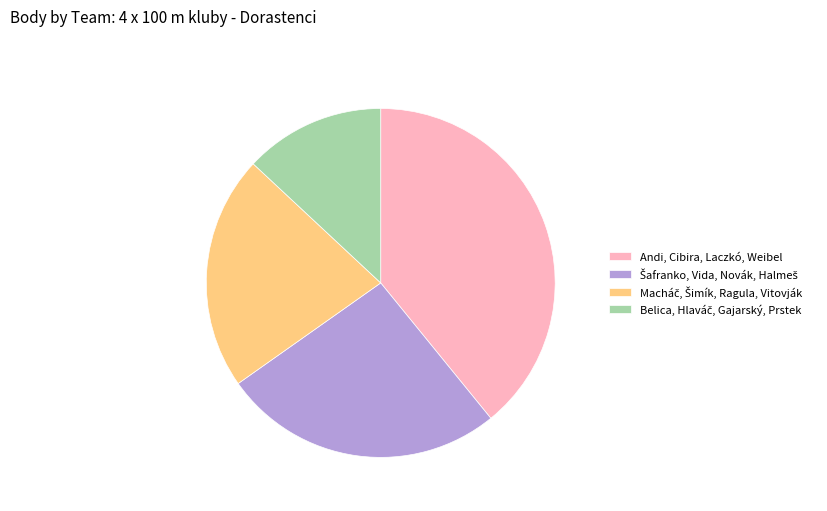

What is the largest slice in the pie chart?

Andi, Cibira, Laczkó, Weibel